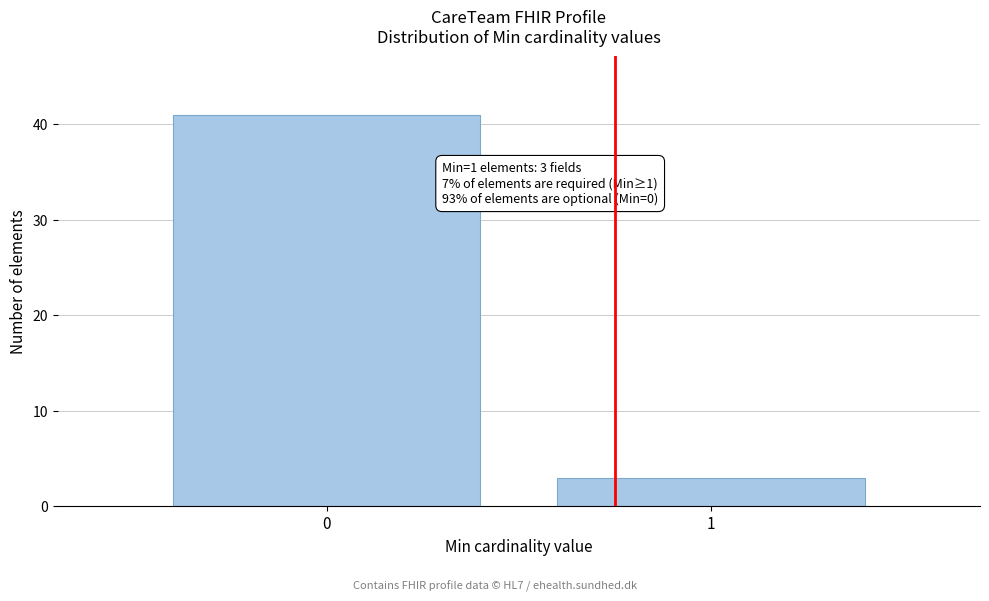

Reading left to right, what are all the values shown in this chart?

41	3